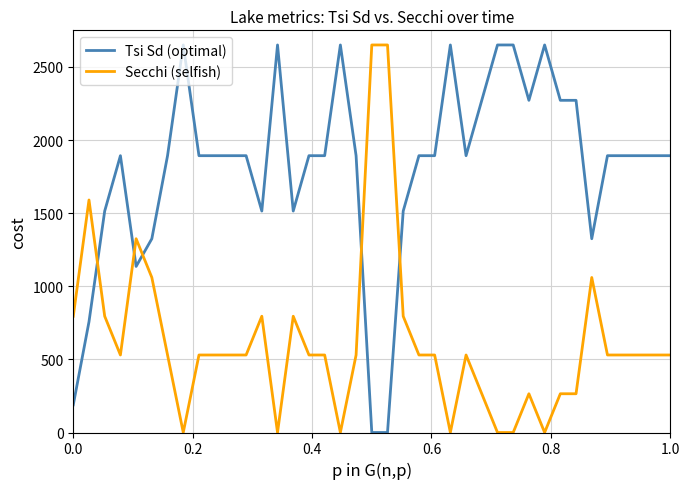

List the series in order of their overall mean, highest first.

Tsi Sd (optimal), Secchi (selfish)